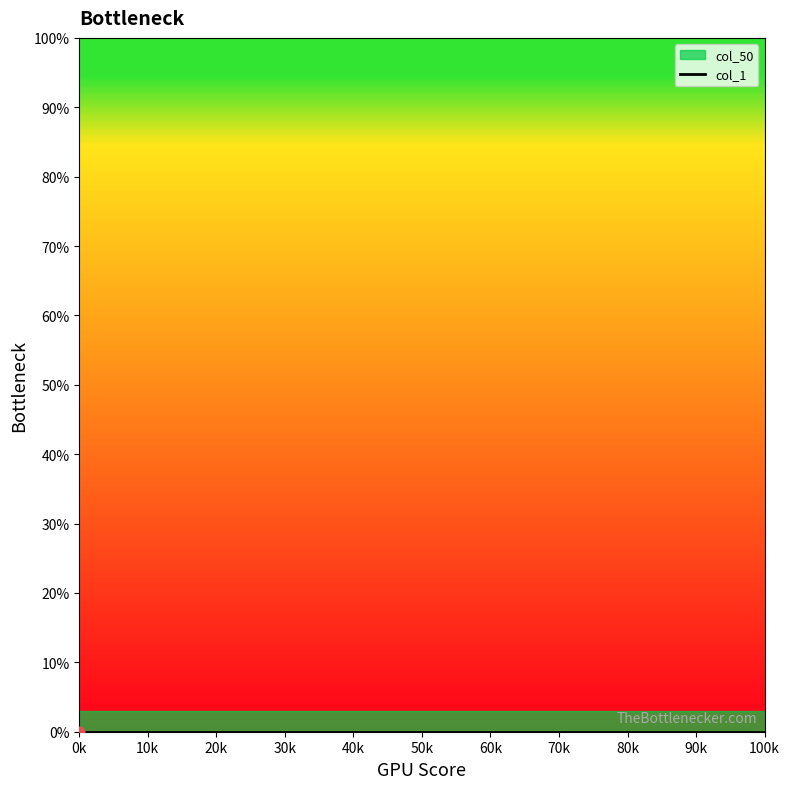

At how many categories does at least one series exceed 0?

20